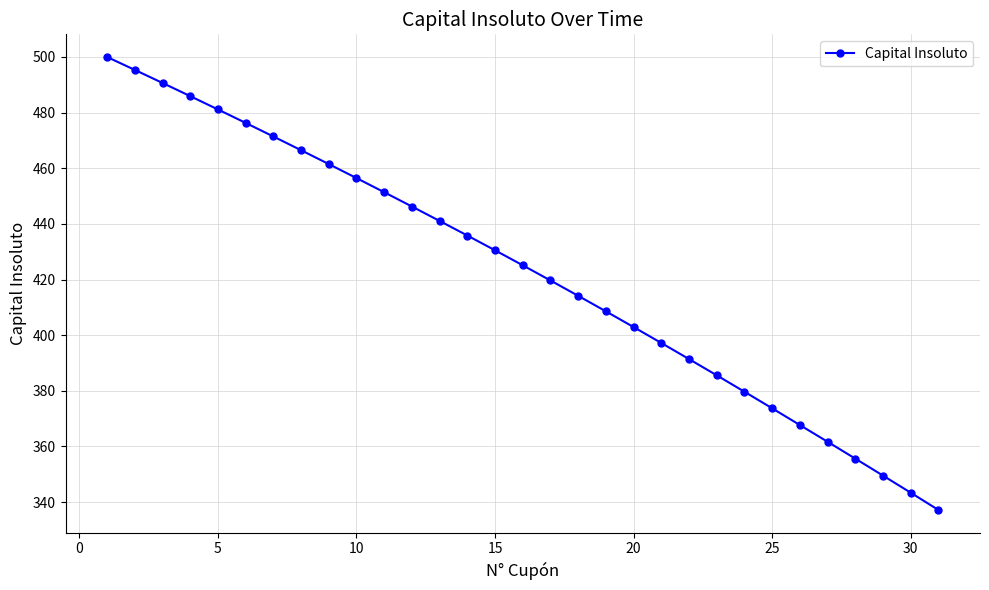

True or false: the data has more than 0 interior local peaks.

False